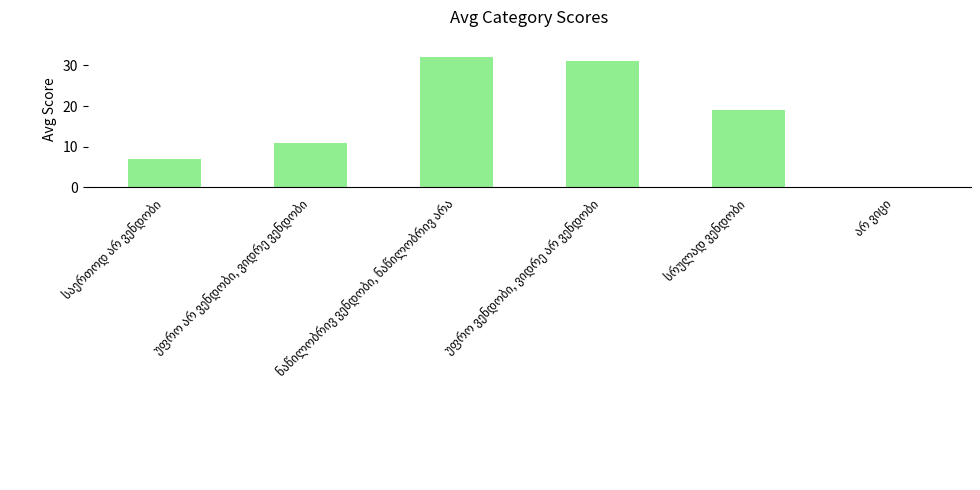

What is the sum of all values?

100